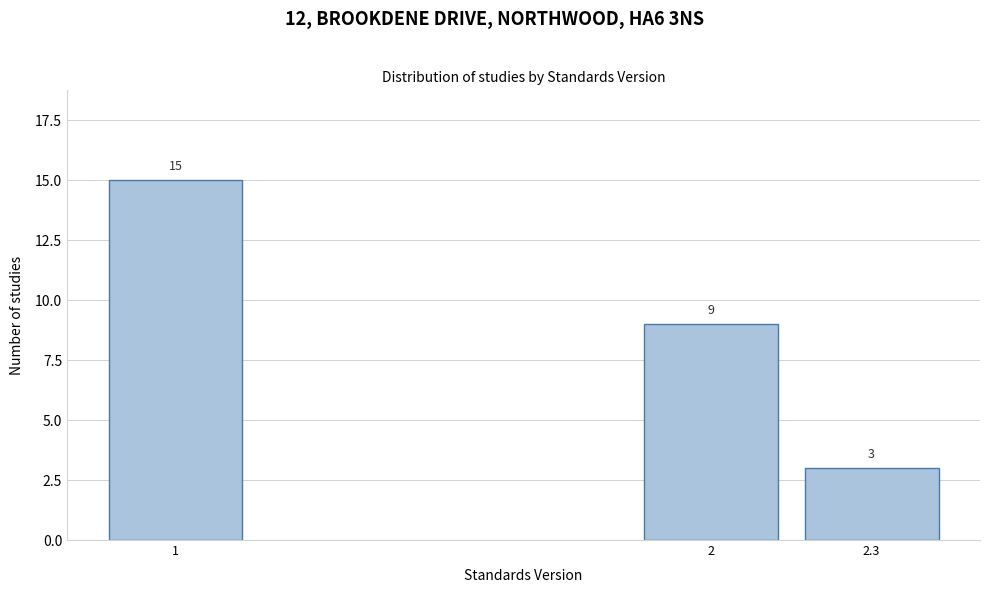

Reading right to left, transcribe all the data shown in this chart.

2.3=3	2=9	1=15